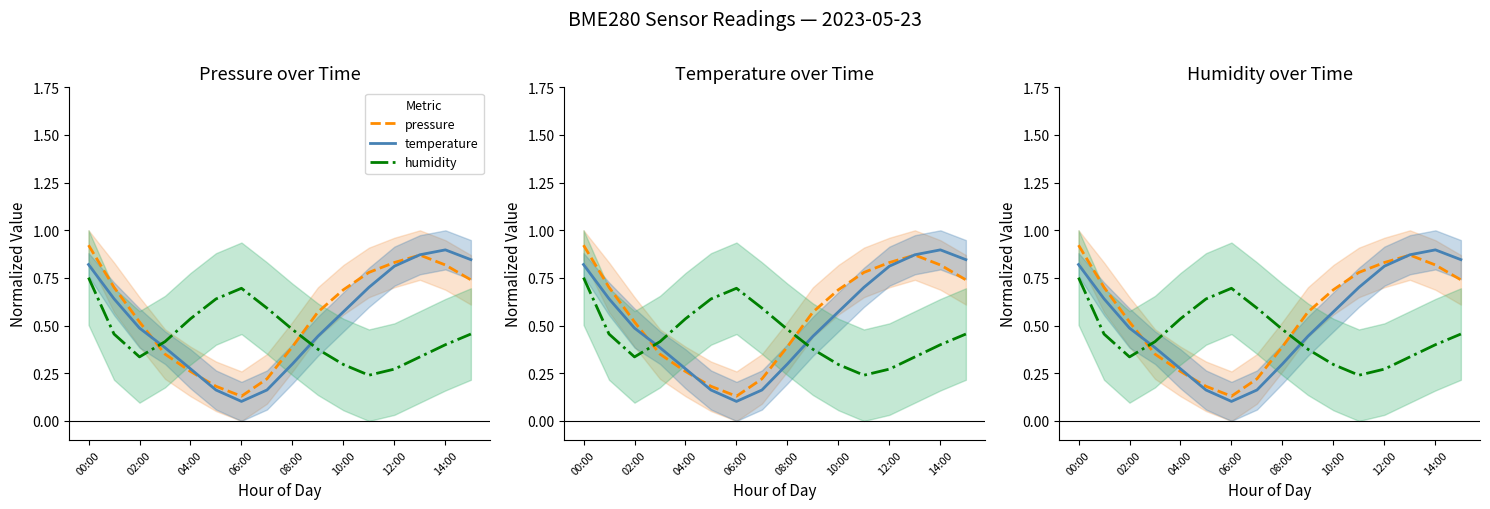

What are all the series names shown in the legend?

pressure, temperature, humidity